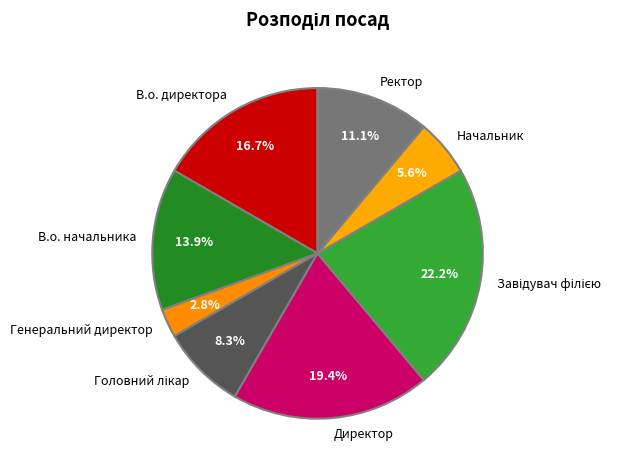

Count the number of slices in the pie.

8